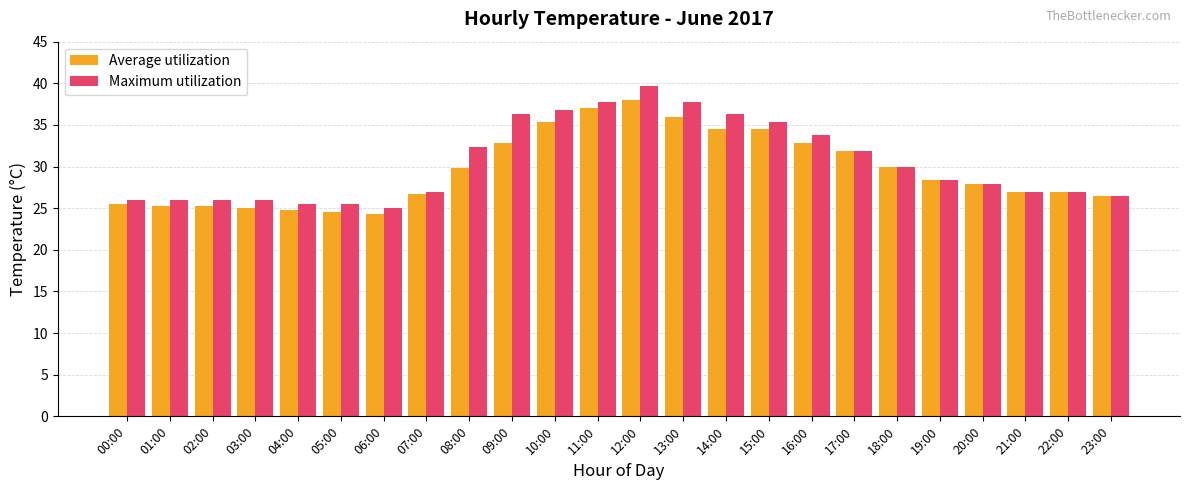

How many categories are shown in the chart?

24